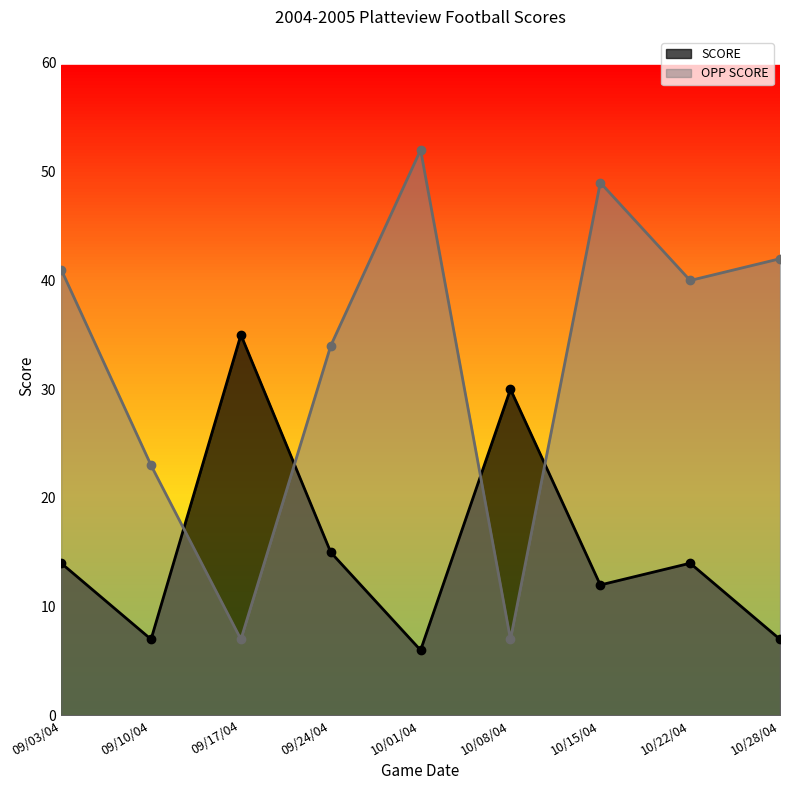

Reading left to right, what are all the values shown in this chart?

SCORE: 09/03/04=14	09/10/04=7	09/17/04=35	09/24/04=15	10/01/04=6	10/08/04=30	10/15/04=12	10/22/04=14	10/28/04=7
OPP SCORE: 09/03/04=41	09/10/04=23	09/17/04=7	09/24/04=34	10/01/04=52	10/08/04=7	10/15/04=49	10/22/04=40	10/28/04=42